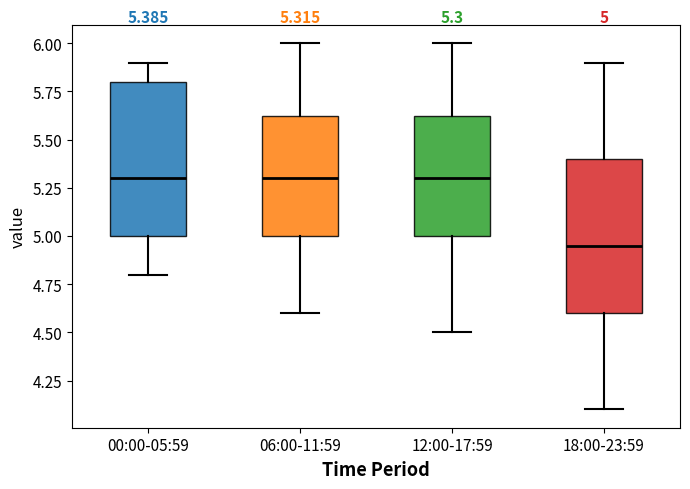

Which box's median line is the lowest?

18:00-23:59